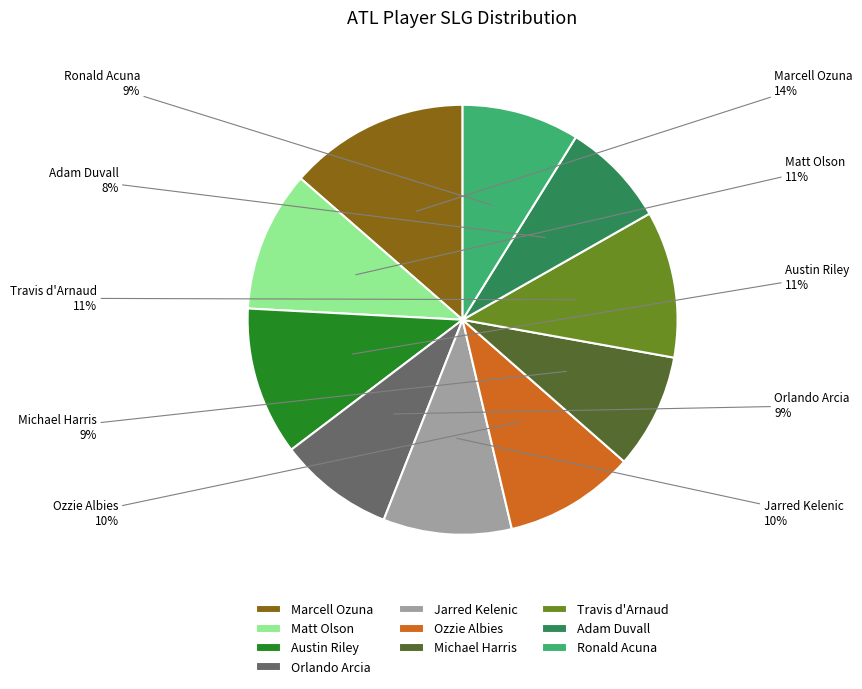

True or false: Travis d'Arnaud accounts for 22% of the total.

False